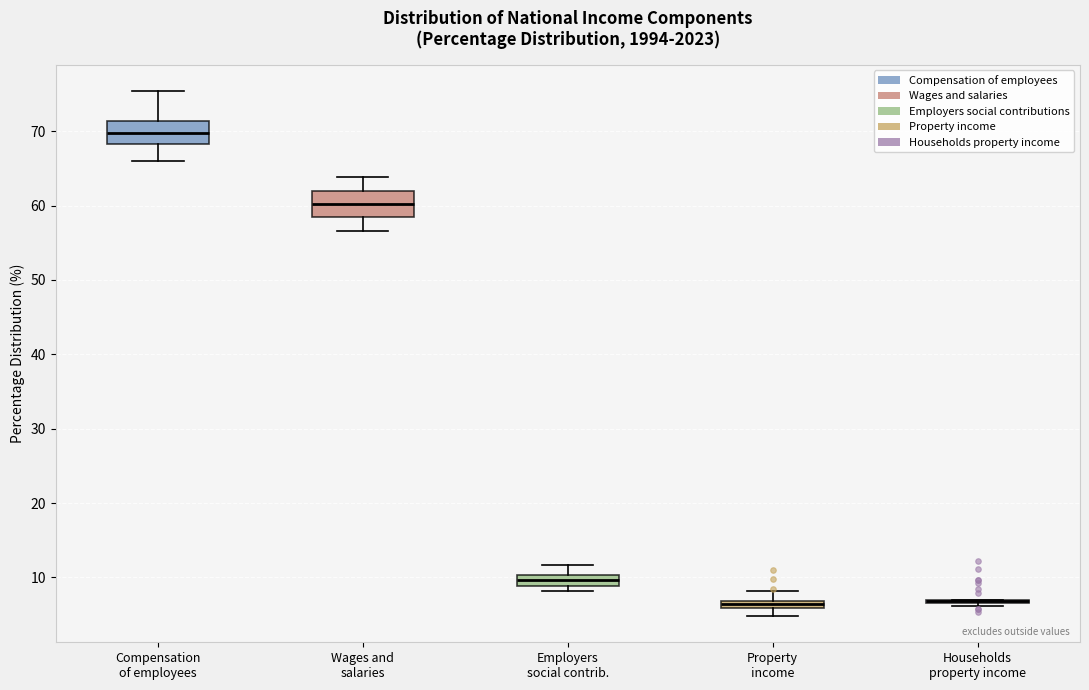

Where does the upper whisker of the box for Wages and salaries end on the y-axis? The values are not printed on the chart, so give them approximately, as read against the axis.

64